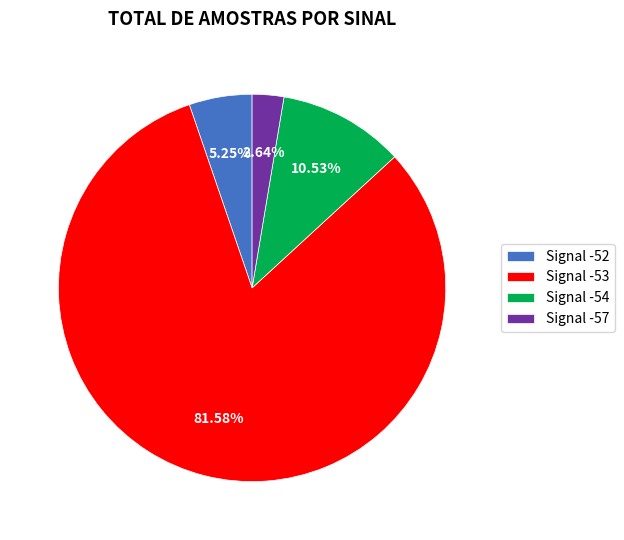

Which has a higher value, Signal -54 or Signal -52?

Signal -54